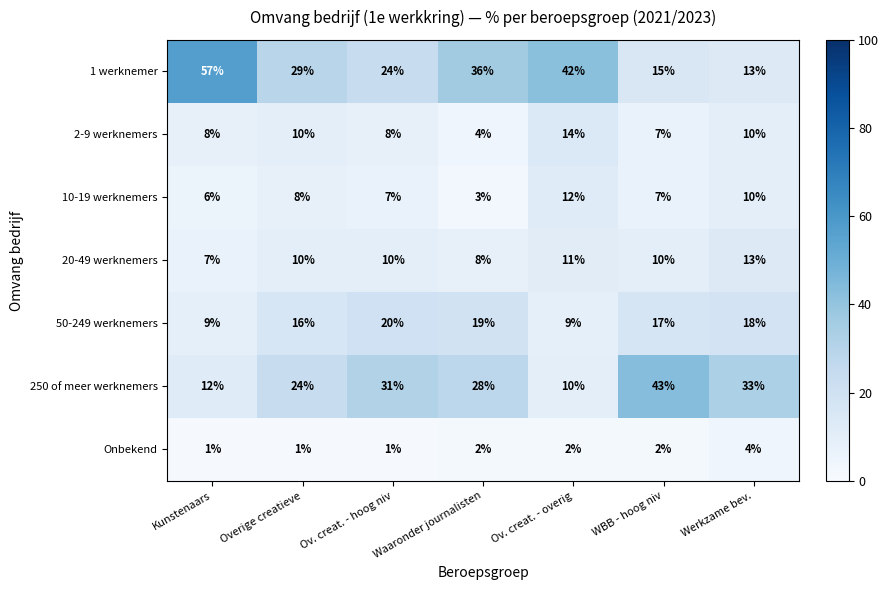

What is the difference between the highest and lowest values at Ov. creat. - hoog niv?

30